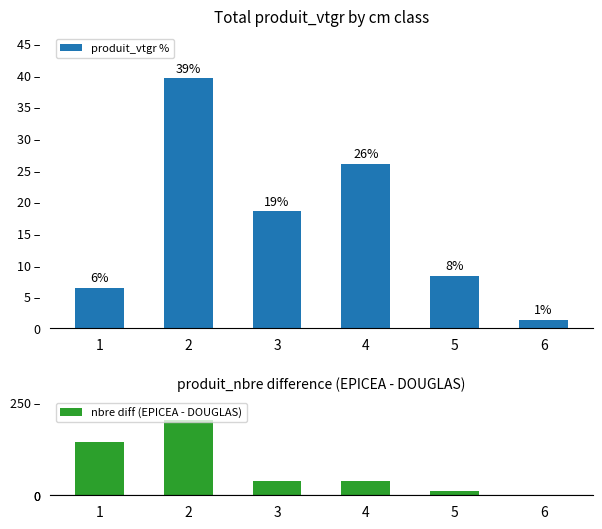

Which label corresponds to the largest value in the chart?

2